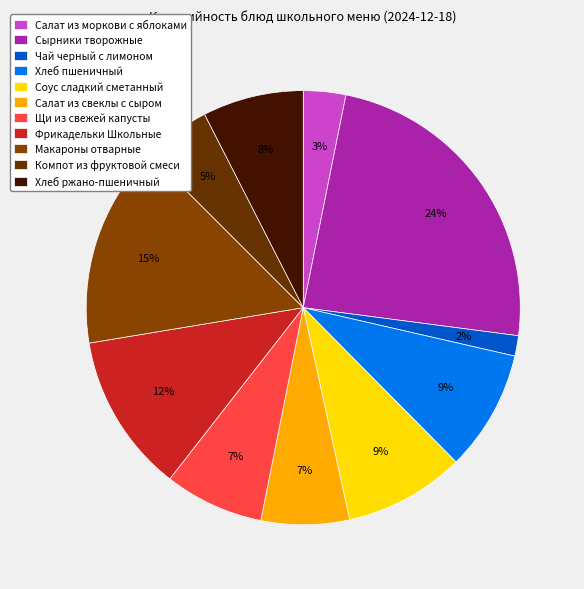

Is the sum of Сырники творожные and Компот из фруктовой смеси greater than half?

No